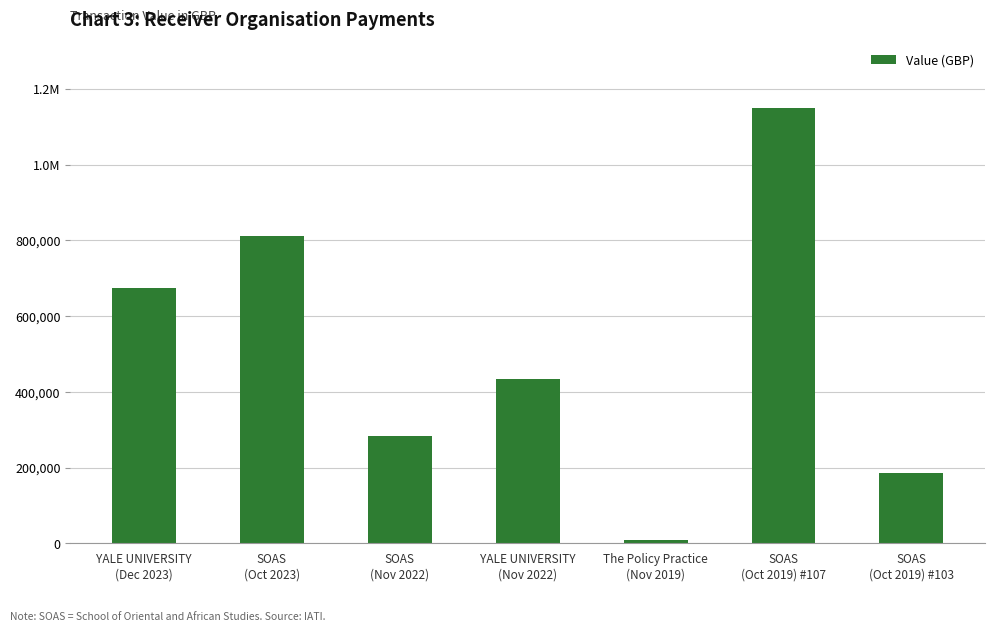

Reading left to right, what are all the values shown in this chart?

673028.8	811381.9	284484.0	432676.0	9337.0	1149639.0	186239.0